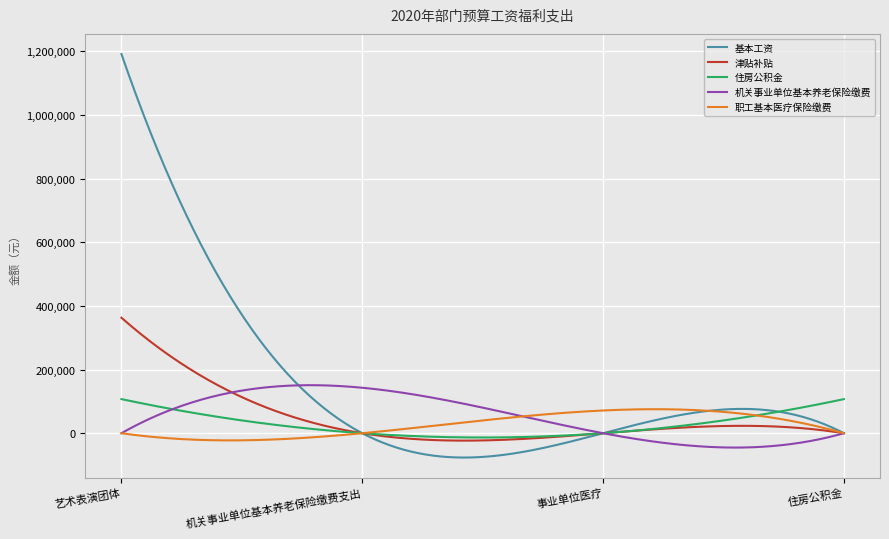

Which series has the widest spread of values?

基本工资